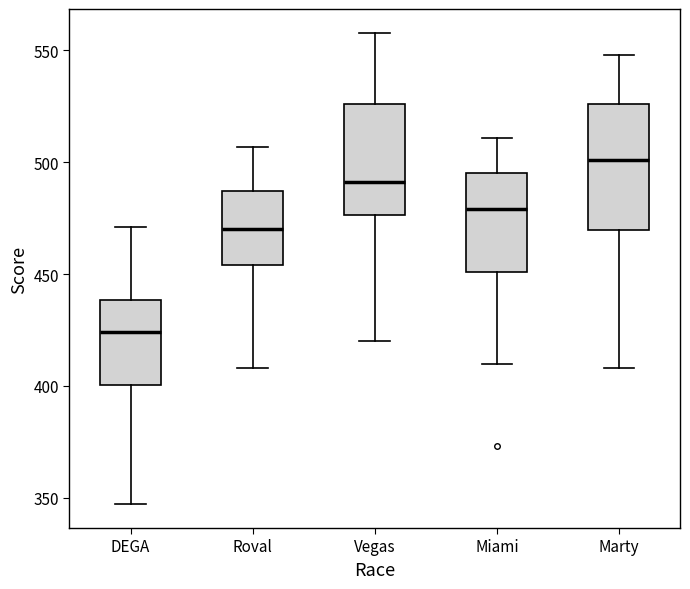

Reading left to right, transcribe this box plot: for each box, give where its median line is, the range the box spans, and where its two whiskers end, as read against the y-axis. The values are not printed on the chart, so give them approximately, as read against the axis.

DEGA: median 425, box 400 to 440, whiskers 345 to 470
Roval: median 470, box 455 to 485, whiskers 410 to 505
Vegas: median 490, box 475 to 525, whiskers 420 to 560
Miami: median 480, box 450 to 495, whiskers 410 to 510
Marty: median 500, box 470 to 525, whiskers 410 to 550